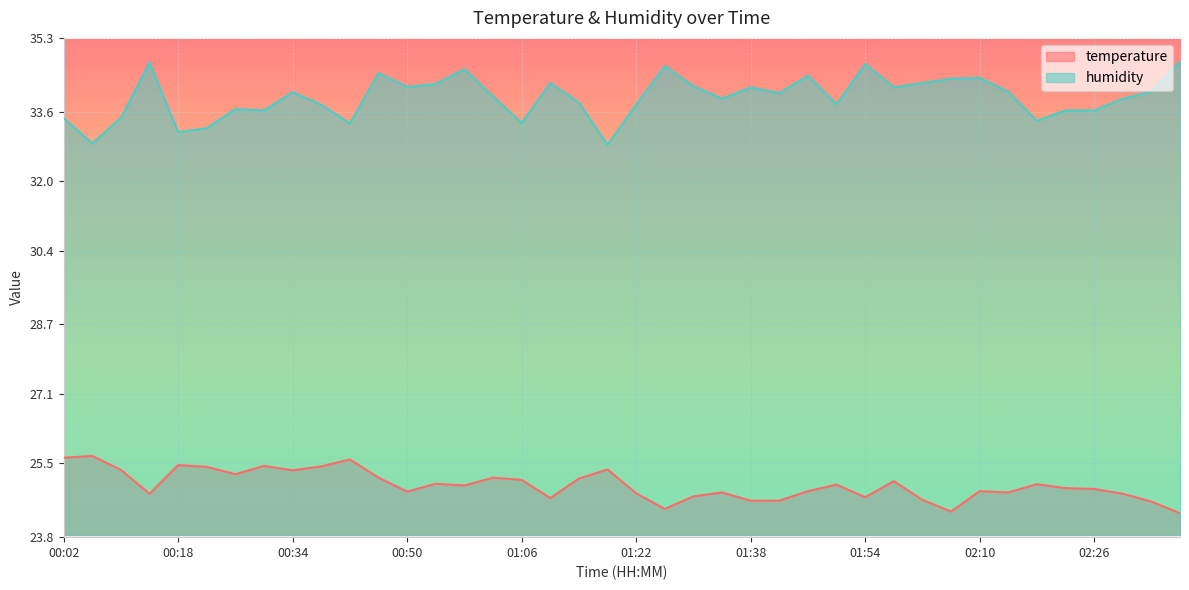

At how many categories does at least one series exceed 26?

40